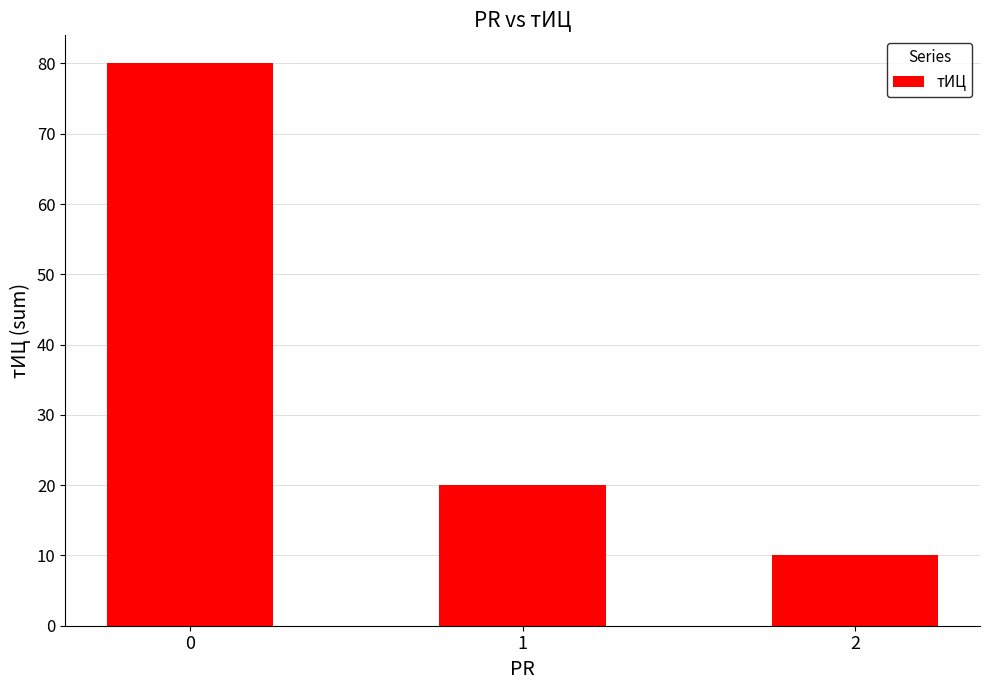

List the labels in order of value, smallest first.

2, 1, 0